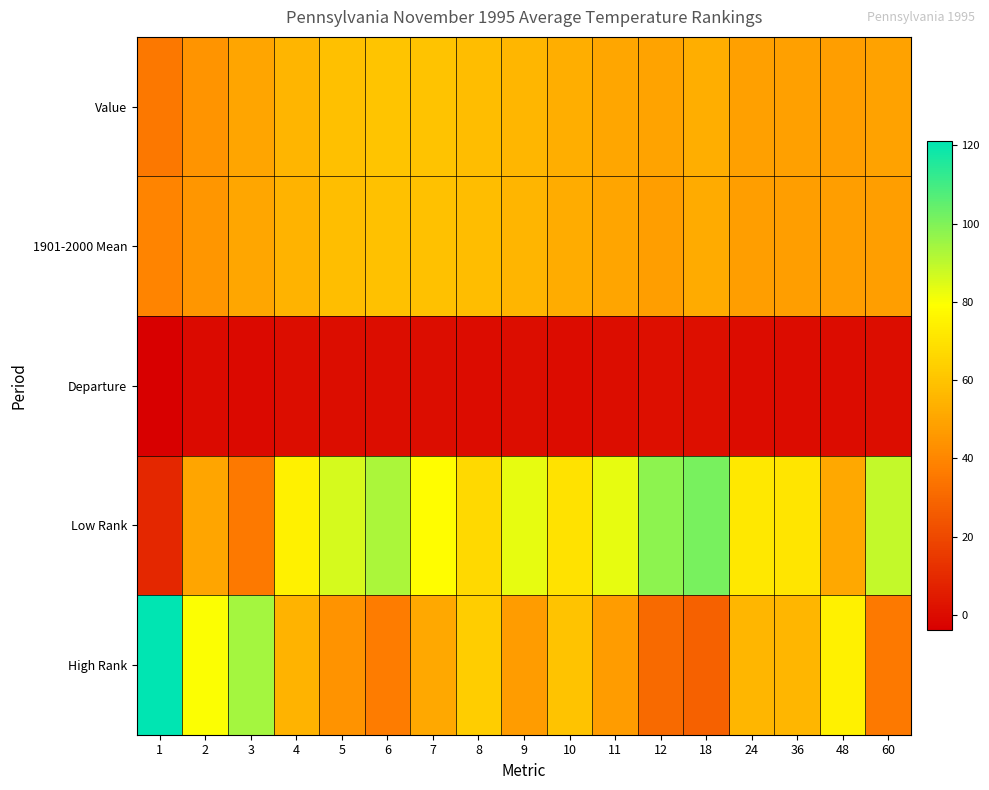

Count the number of data series in this chart.

5